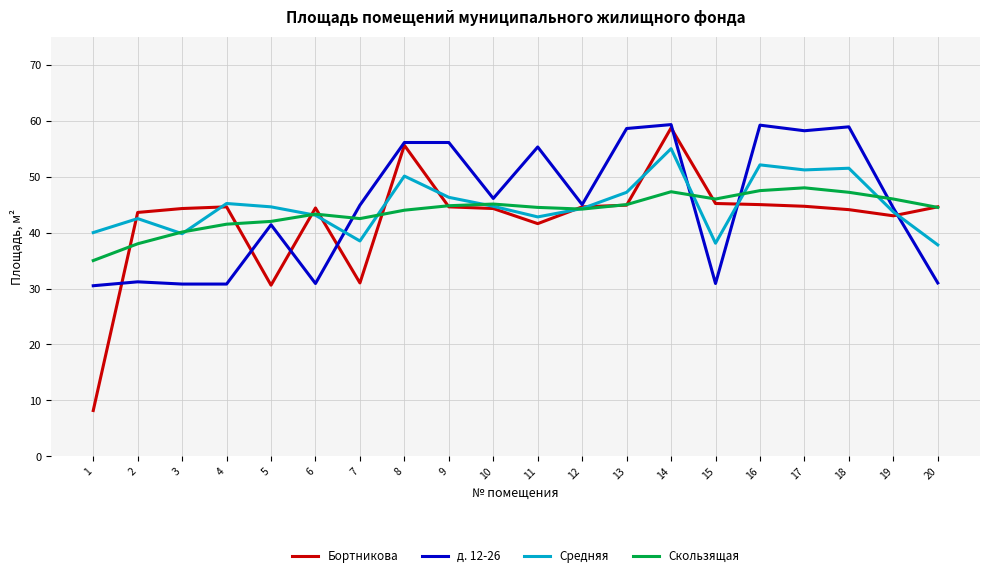

What is the approximate value of Средняя at 18?

51.5